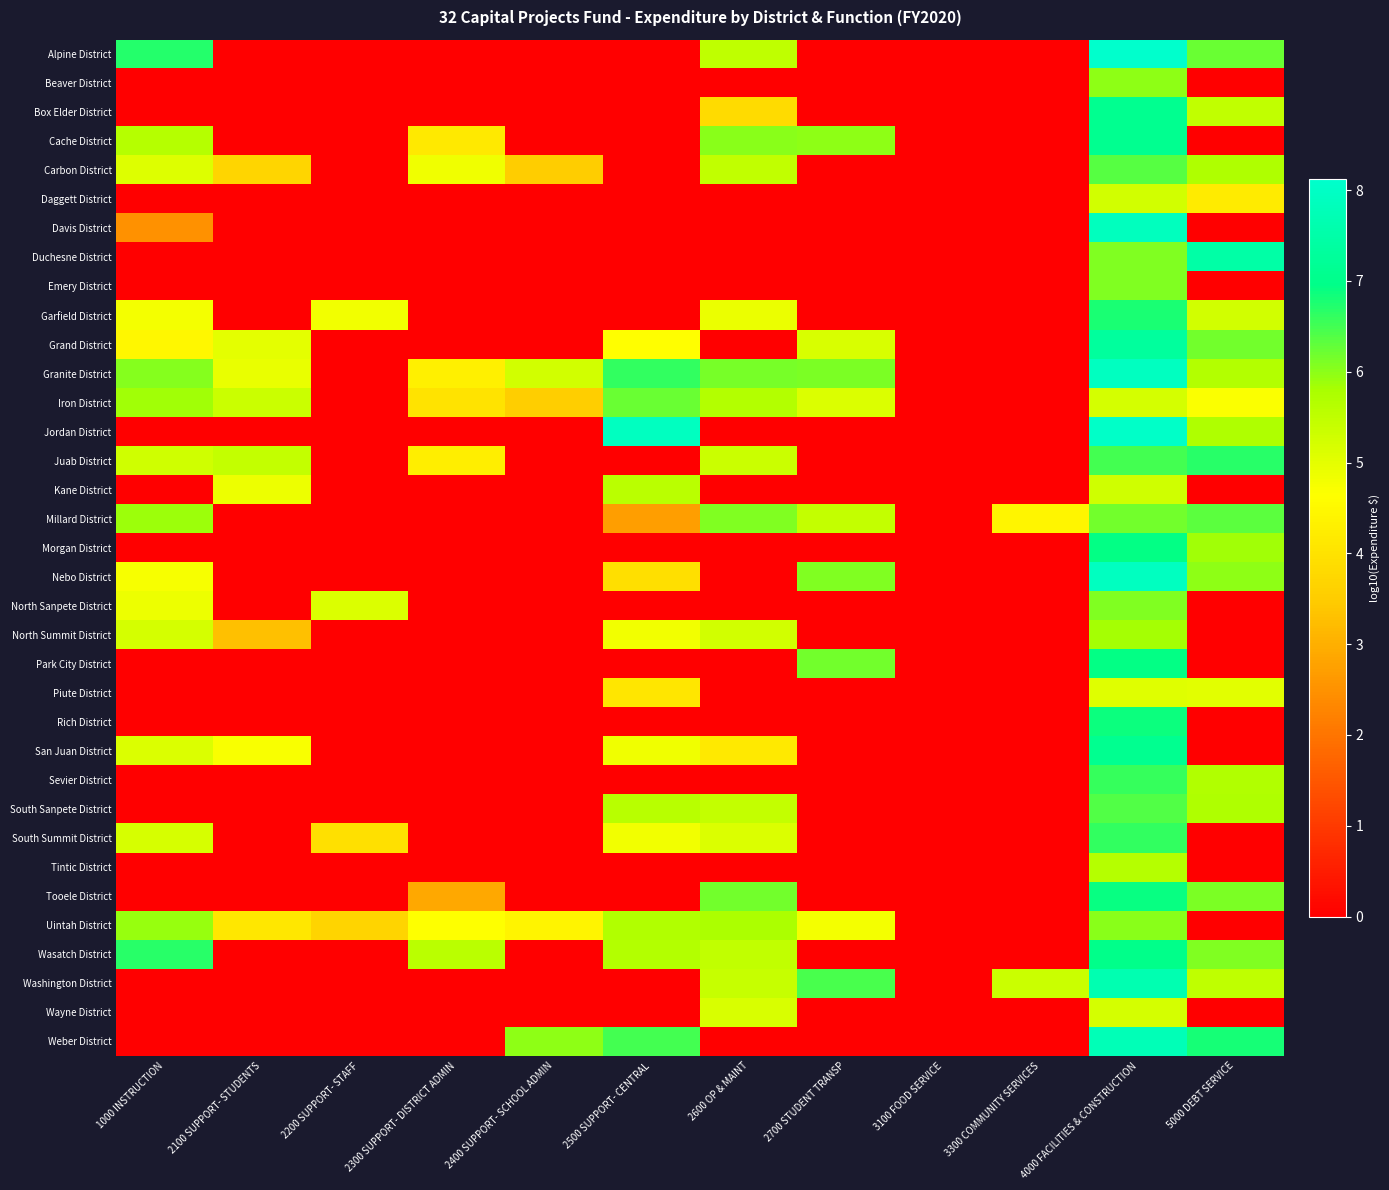

How many data points does each series have?

12